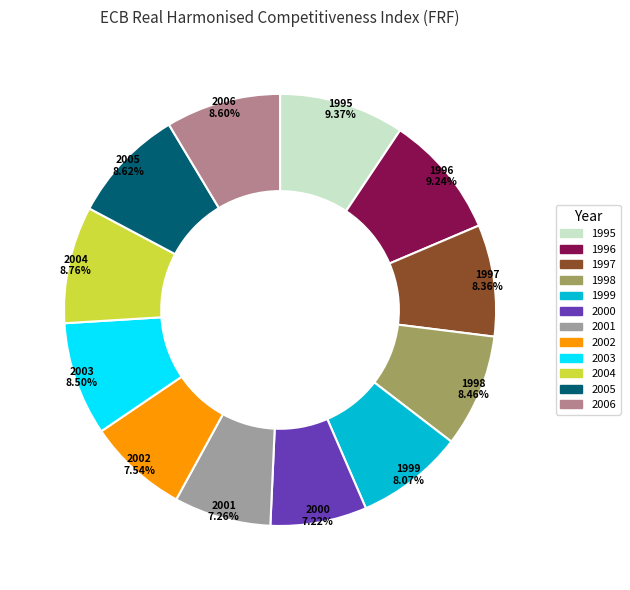

What percentage is the 2004 slice, to the nearest percent?

9%